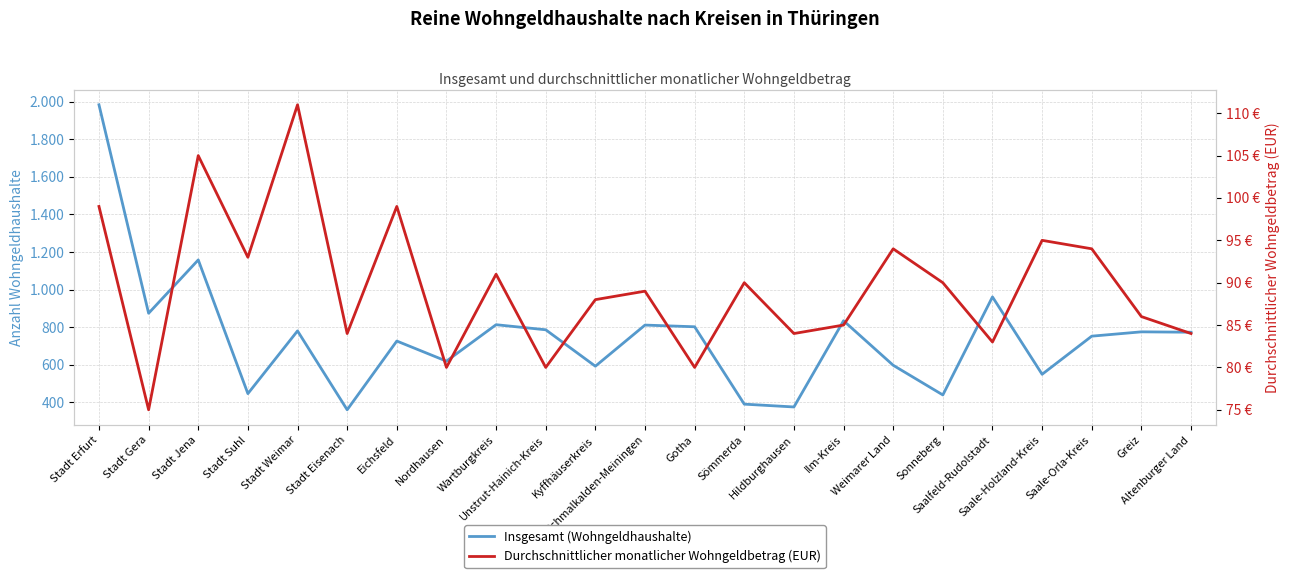

List the labels in order of Insgesamt (Wohngeldhaushalte) value, largest first.

Stadt Erfurt, Stadt Jena, Saalfeld-Rudolstadt, Stadt Gera, Ilm-Kreis, Wartburgkreis, Schmalkalden-Meiningen, Gotha, Unstrut-Hainich-Kreis, Stadt Weimar, Greiz, Altenburger Land, Saale-Orla-Kreis, Eichsfeld, Nordhausen, Weimarer Land, Kyffhäuserkreis, Saale-Holzland-Kreis, Stadt Suhl, Sonneberg, Sömmerda, Hildburghausen, Stadt Eisenach